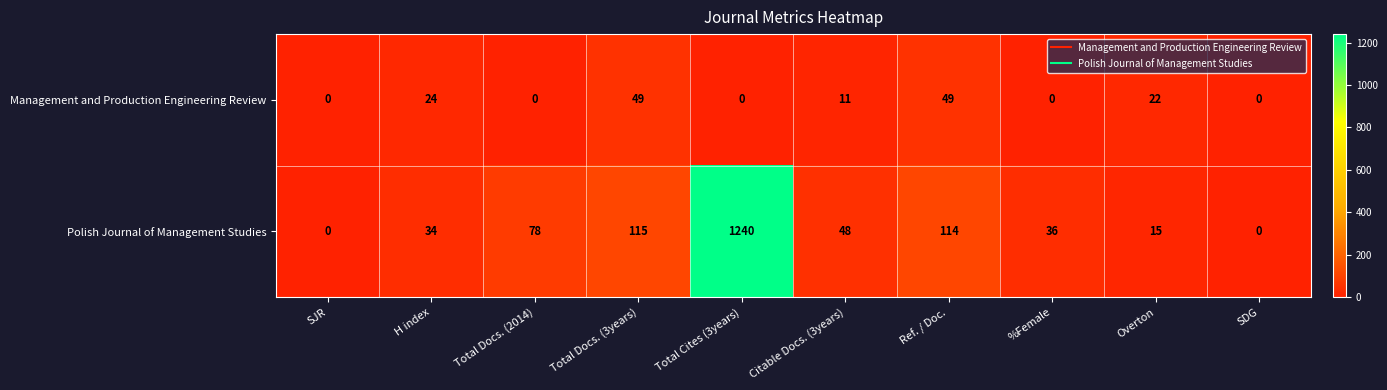

What is the difference between the second highest and second lowest values in the Management and Production Engineering Review series?

49